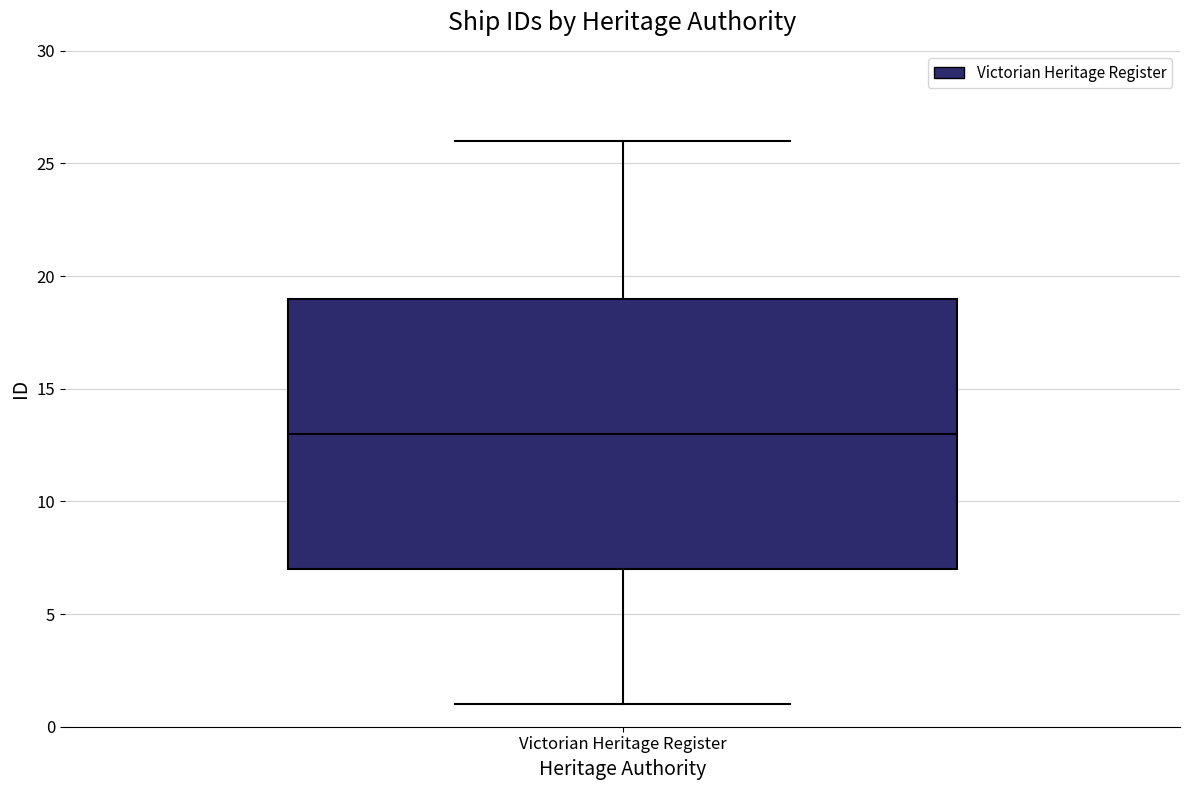

Where does the upper whisker of the box for Victorian Heritage Register end on the y-axis? The values are not printed on the chart, so give them approximately, as read against the axis.

26